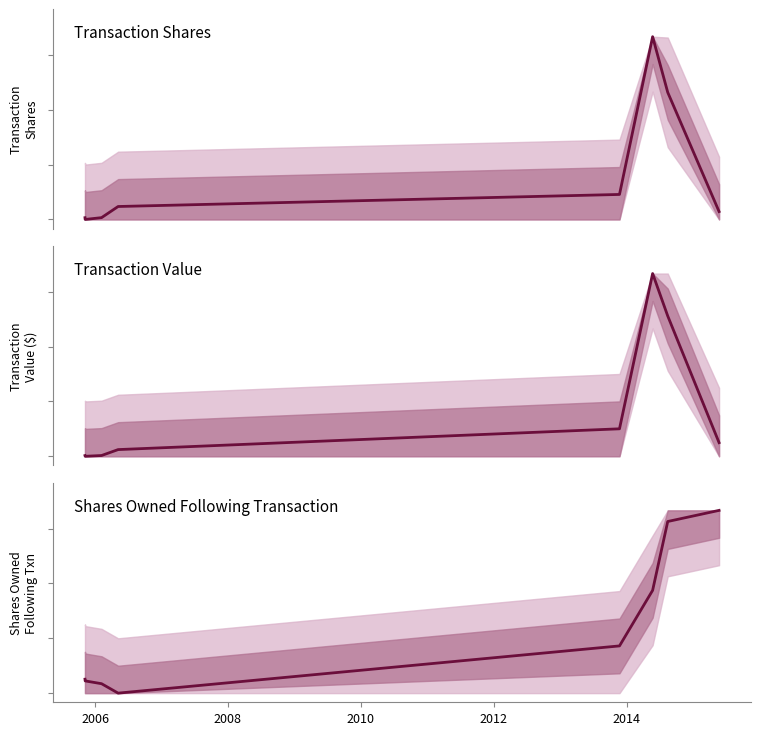

What are all the series names shown in the legend?

Transaction Shares, Transaction Value, Shares Owned Following Transaction